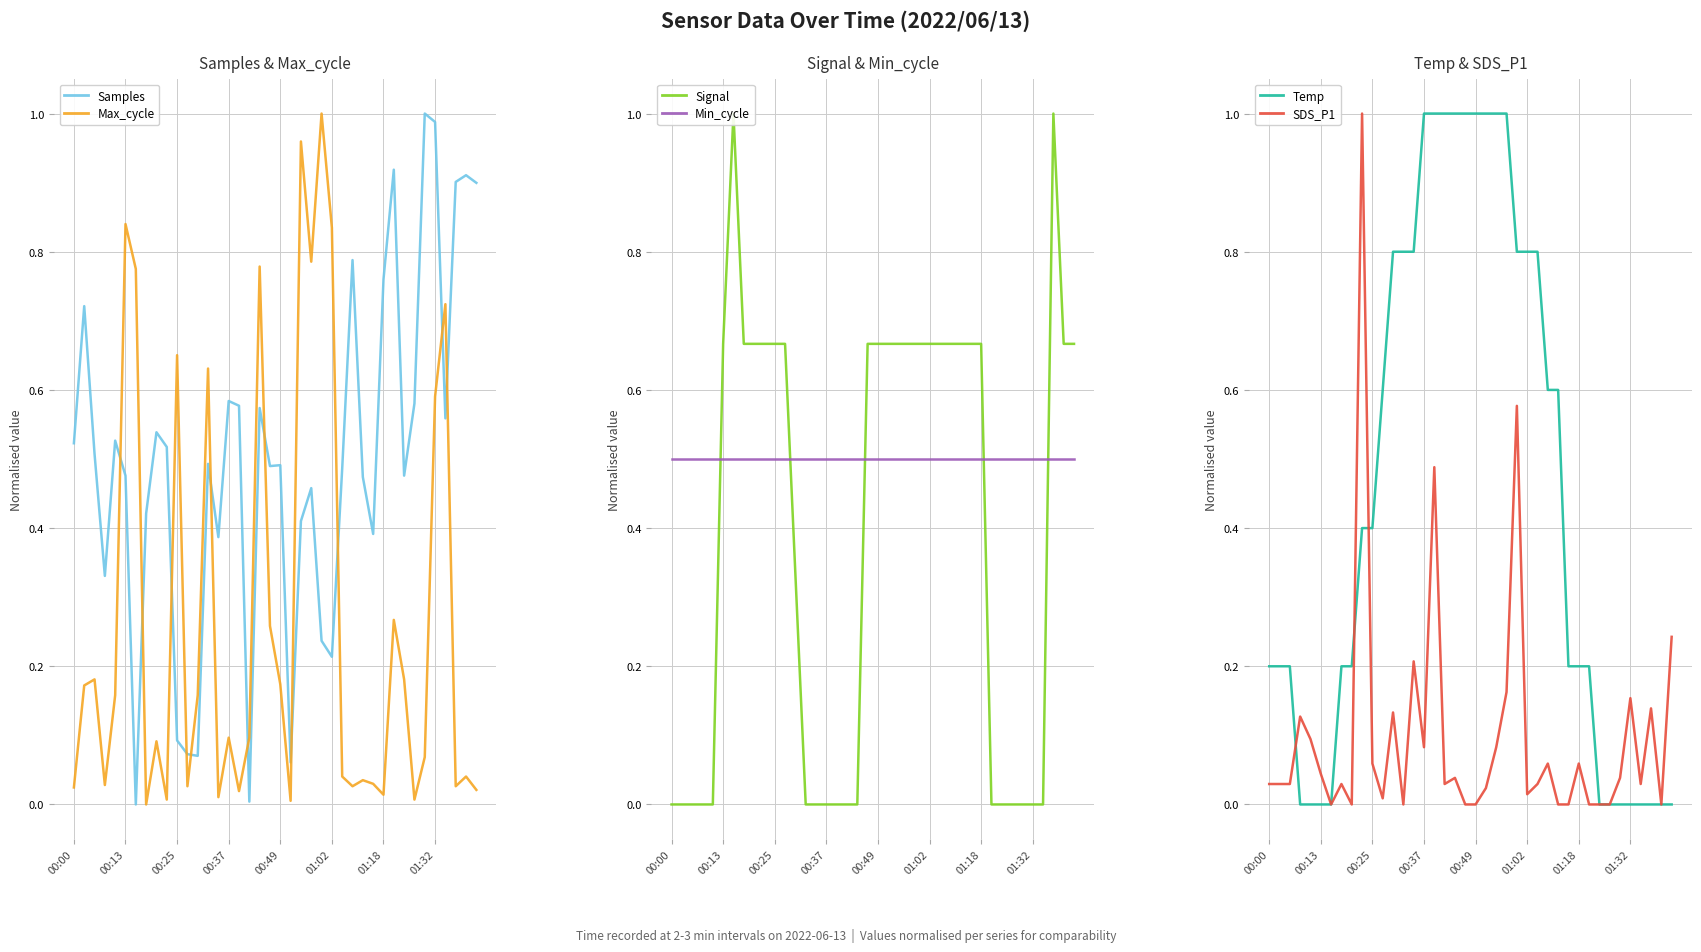

Count the number of categories in the chart.

40